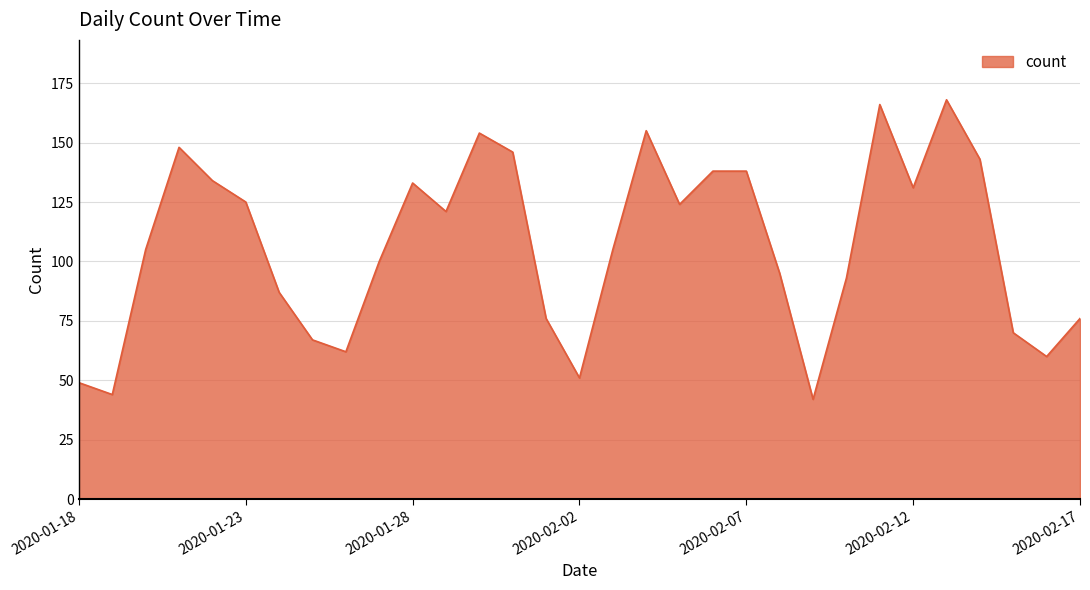

What is the average value?

107